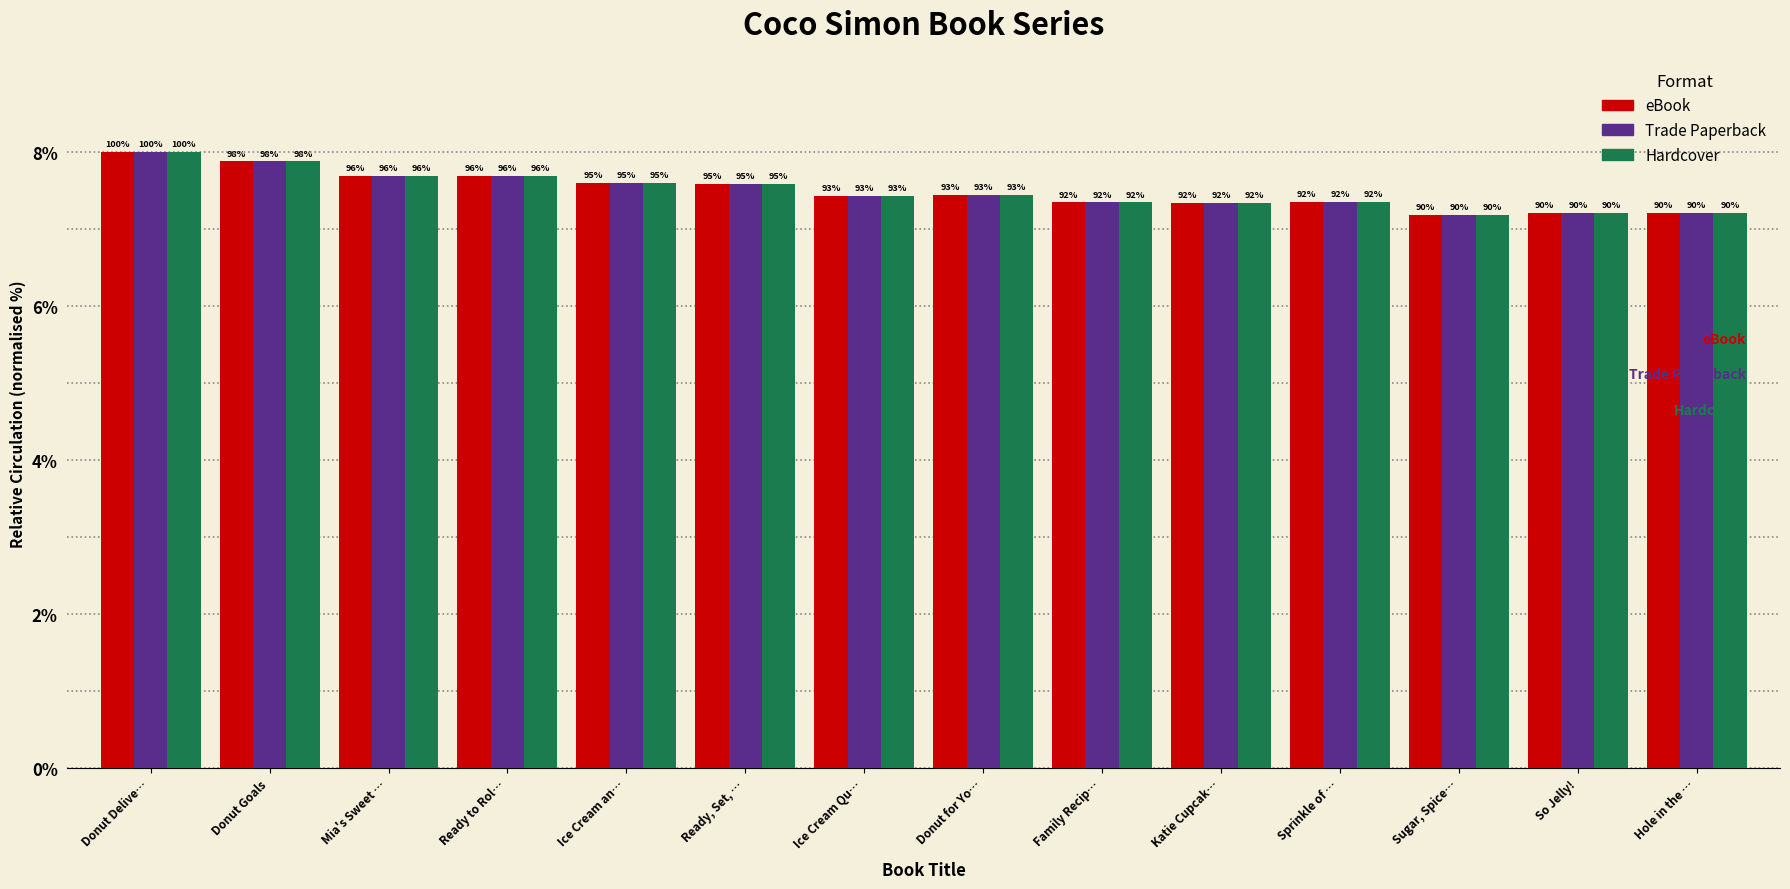

Rank the categories by Hardcover value from lowest to highest.

Sugar, Spice…, Hole in the …, So Jelly!, Katie Cupcak…, Family Recip…, Sprinkle of …, Ice Cream Qu…, Donut for Yo…, Ready, Set, …, Ice Cream an…, Mia's Sweet …, Ready to Rol…, Donut Goals, Donut Delive…